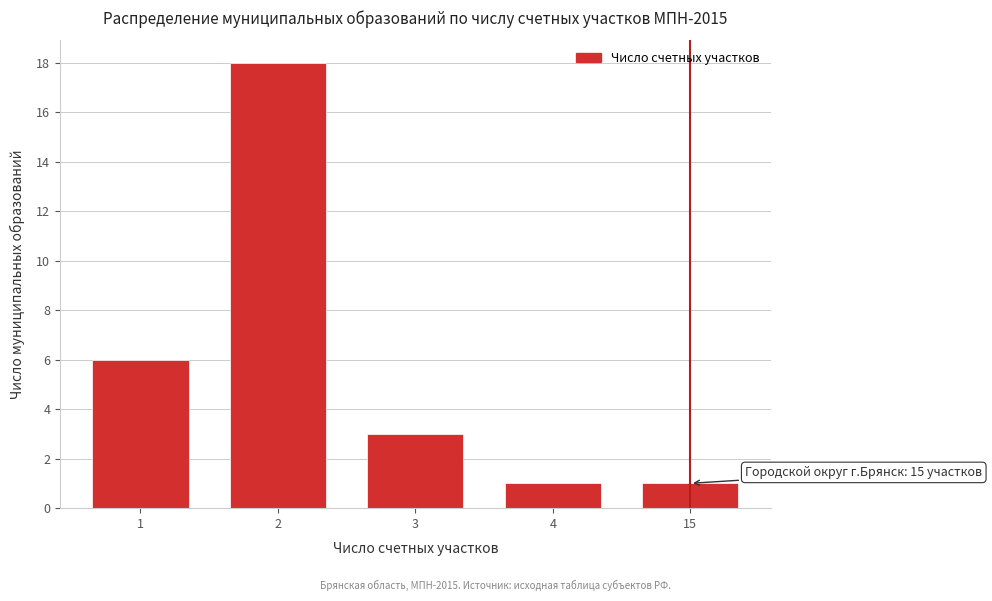

Reading left to right, extract all data points from this chart.

1=6	2=18	3=3	4=1	15=1